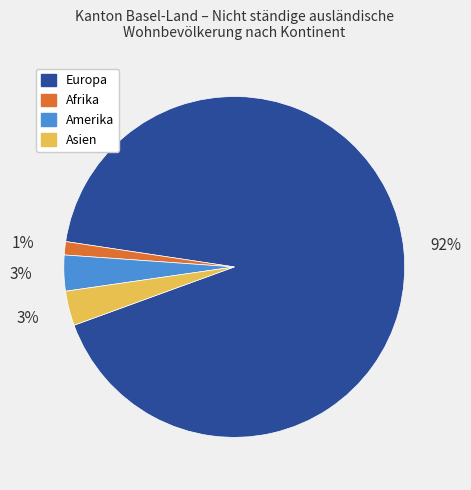

To the nearest percent, what is the average slice percentage?

25%